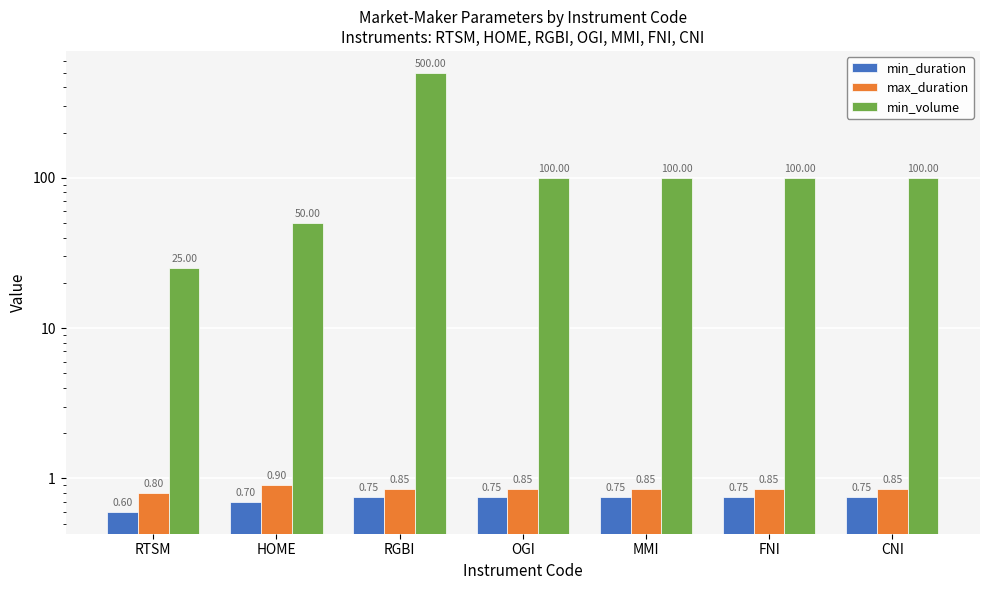

Are the bars horizontal?

No